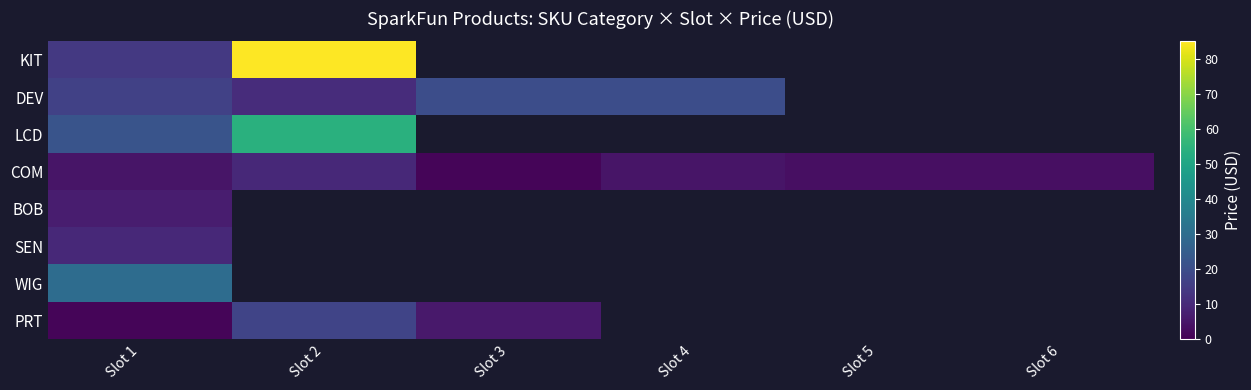

What is the maximum value for KIT?

85.0